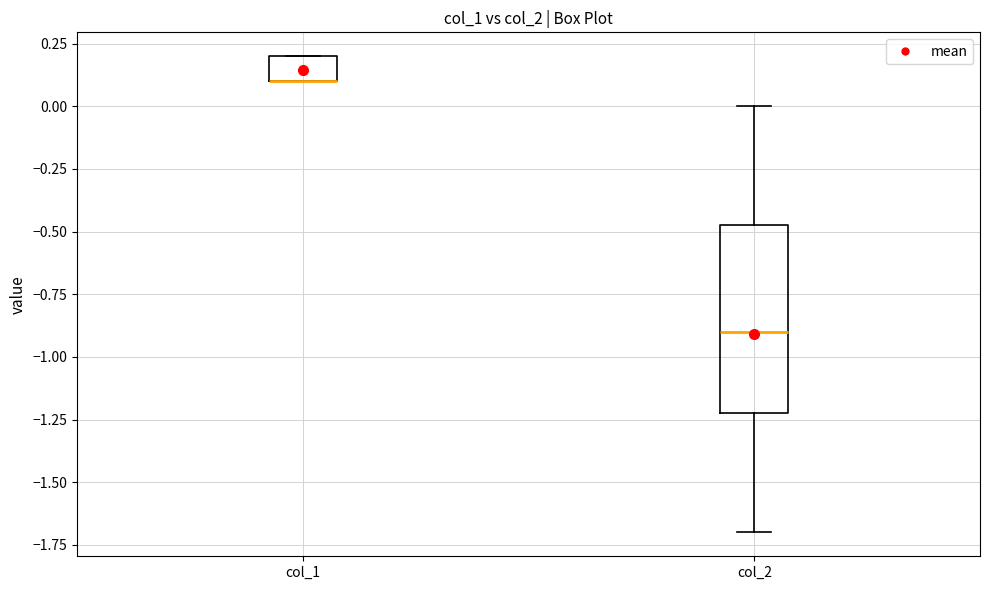

Which box is the tallest, from its lower edge to its upper edge?

col_2